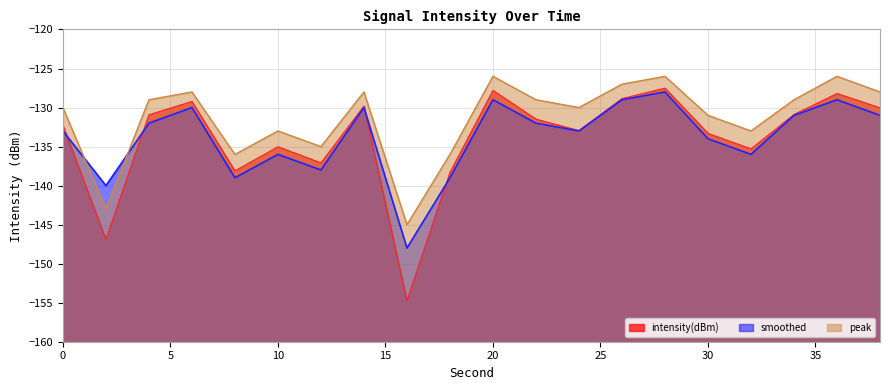

Reading left to right, list all the values displayed in this chart.

intensity(dBm): 0=-132.3	2=-146.9	4=-130.9	6=-129.2	8=-138.1	10=-135.0	12=-137.1	14=-129.8	16=-154.7	18=-138.3	20=-127.8	22=-131.5	24=-132.9	26=-128.9	28=-127.5	30=-133.3	32=-135.3	34=-130.9	36=-128.2	38=-130.0
smoothed: 0=-133.0	2=-140.0	4=-132.0	6=-130.0	8=-139.0	10=-136.0	12=-138.0	14=-130.0	16=-148.0	18=-139.0	20=-129.0	22=-132.0	24=-133.0	26=-129.0	28=-128.0	30=-134.0	32=-136.0	34=-131.0	36=-129.0	38=-131.0
peak: 0=-130.0	2=-143.0	4=-129.0	6=-128.0	8=-136.0	10=-133.0	12=-135.0	14=-128.0	16=-145.0	18=-136.0	20=-126.0	22=-129.0	24=-130.0	26=-127.0	28=-126.0	30=-131.0	32=-133.0	34=-129.0	36=-126.0	38=-128.0